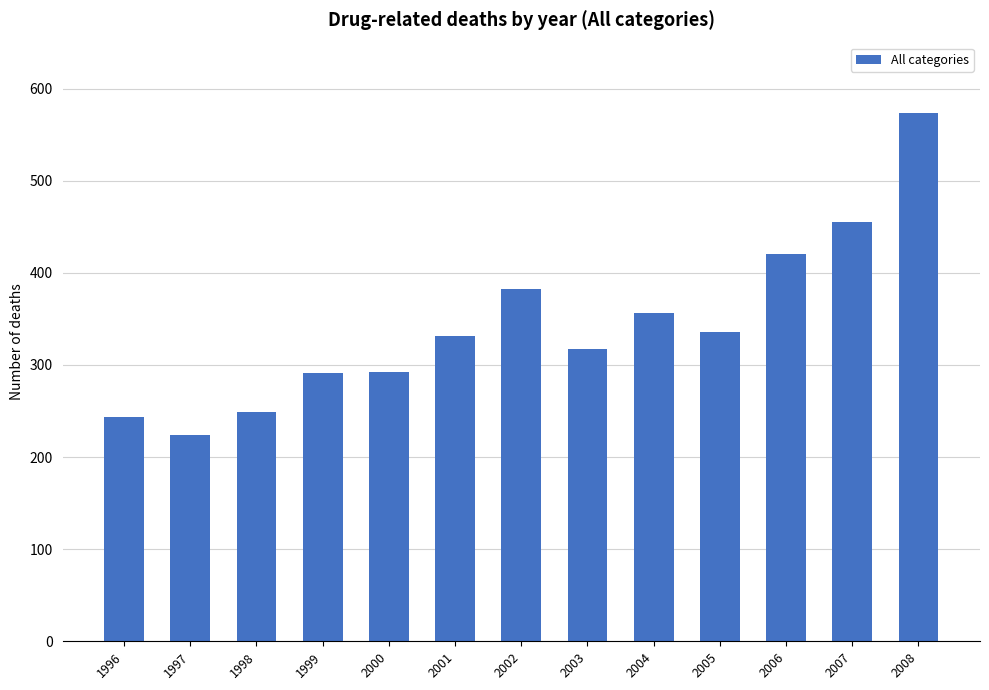

What is the value of the 8th bar from the left?

317